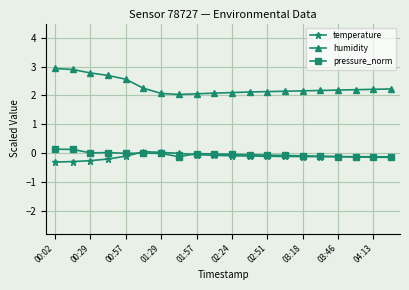

True or false: humidity and temperature intersect in this chart.

False